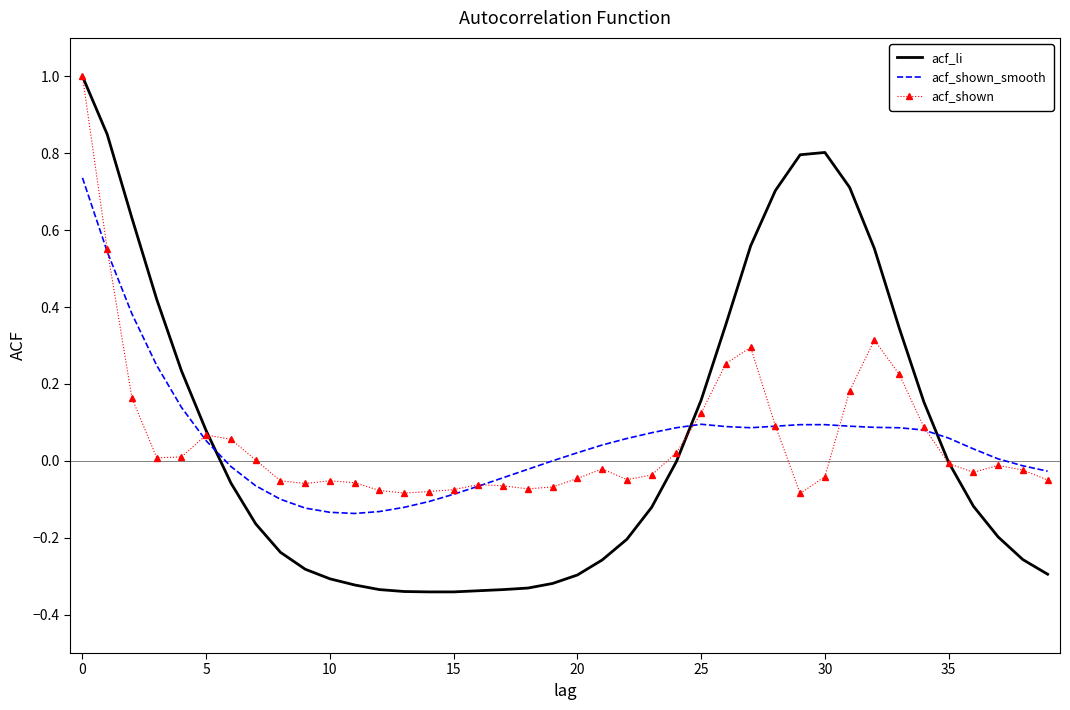

Which series has the widest spread of values?

acf_li